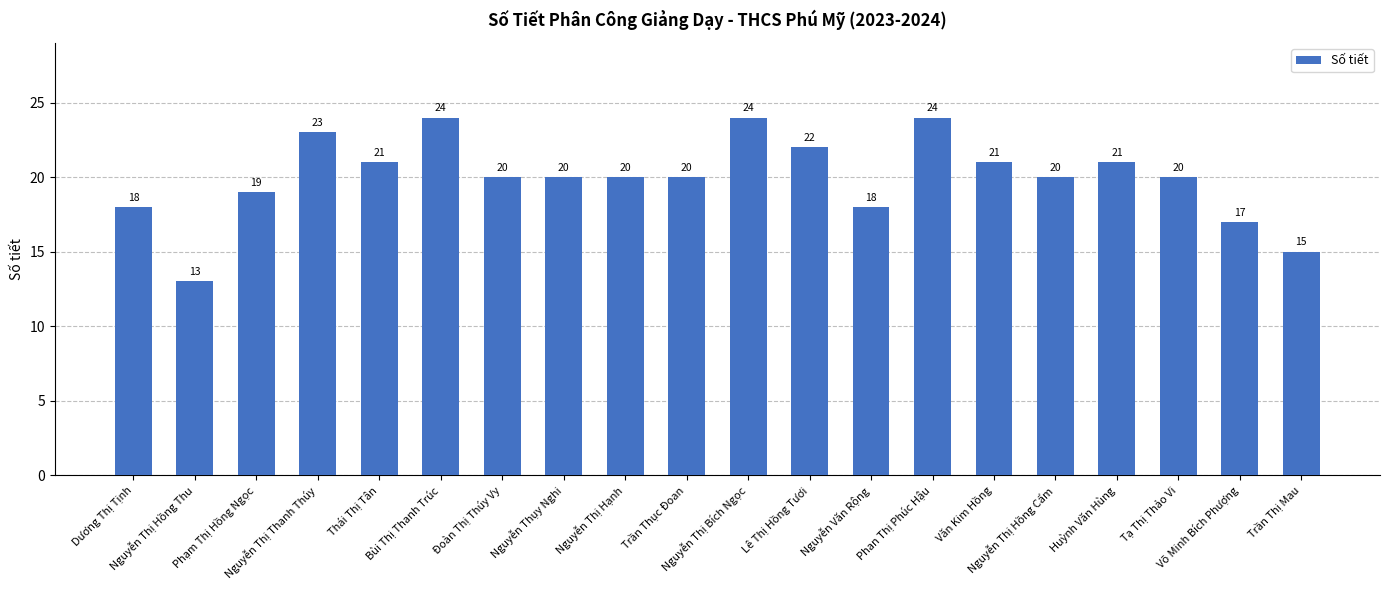

Are the bars horizontal?

No